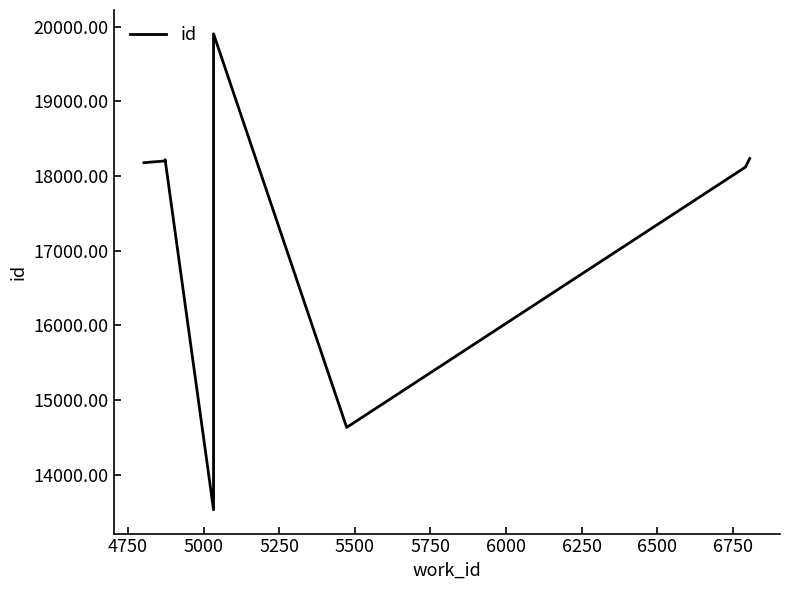

What is the minimum value shown in the chart?

13528